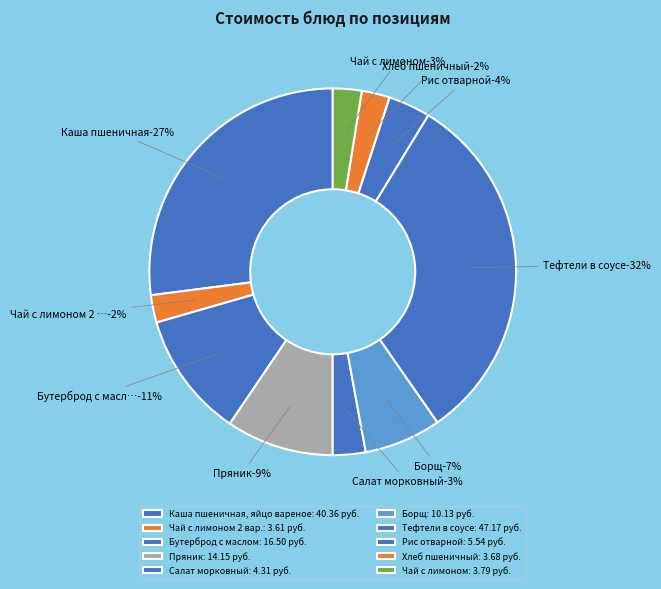

What is the largest slice in the pie chart?

Тефтели в соусе